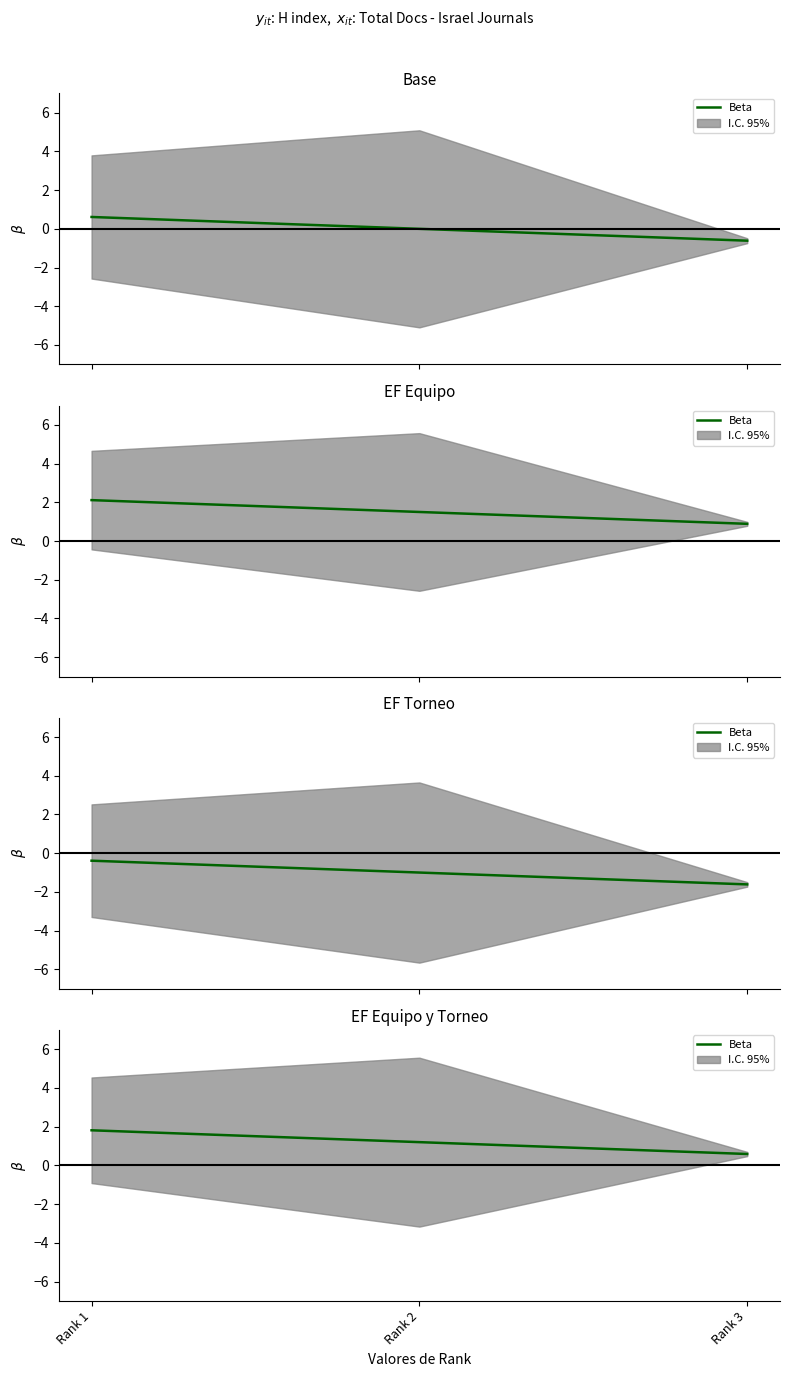

What is the difference between the second highest and minimum values?

0.6